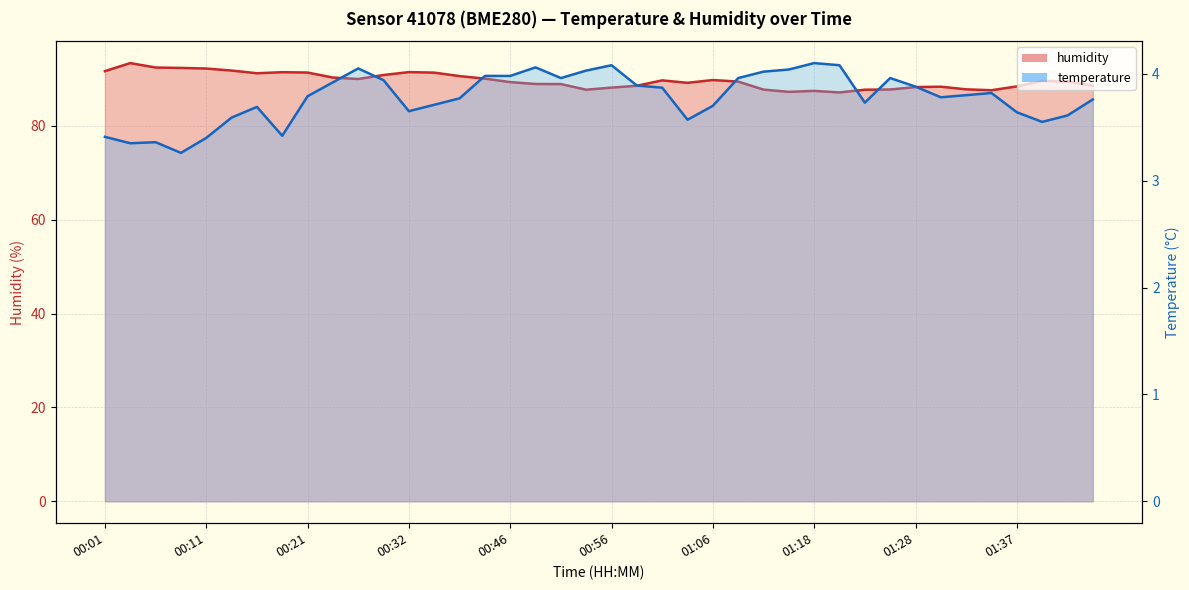

Reading left to right, what are all the values shown in this chart?

temperature: 00:01=3.4	00:04=3.4	00:06=3.4	00:08=3.3	00:11=3.4	00:13=3.6	00:16=3.7	00:19=3.4	00:21=3.8	00:24=3.9	00:27=4.0	00:29=3.9	00:32=3.6	00:37=3.7	00:40=3.8	00:43=4.0	00:46=4.0	00:48=4.1	00:51=4.0	00:53=4.0	00:56=4.1	00:58=3.9	01:01=3.9	01:03=3.6	01:06=3.7	01:08=4.0	01:13=4.0	01:15=4.0	01:18=4.1	01:20=4.1	01:23=3.7	01:25=4.0	01:28=3.9	01:30=3.8	01:32=3.8	01:35=3.8	01:37=3.6	01:40=3.5	01:42=3.6	01:45=3.8
humidity: 00:01=91.6	00:04=93.3	00:06=92.4	00:08=92.3	00:11=92.2	00:13=91.8	00:16=91.2	00:19=91.4	00:21=91.3	00:24=90.3	00:27=90.0	00:29=90.8	00:32=91.4	00:37=91.3	00:40=90.6	00:43=90.0	00:46=89.3	00:48=88.9	00:51=88.9	00:53=87.7	00:56=88.1	00:58=88.5	01:01=89.7	01:03=89.1	01:06=89.7	01:08=89.4	01:13=87.7	01:15=87.2	01:18=87.4	01:20=87.1	01:23=87.7	01:25=87.7	01:28=88.2	01:30=88.3	01:32=87.8	01:35=87.6	01:37=88.4	01:40=89.6	01:42=89.4	01:45=88.5